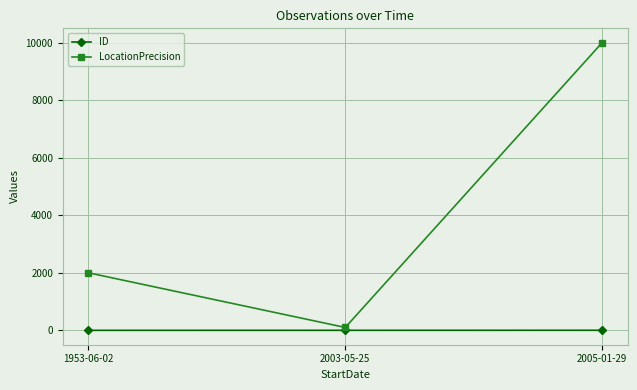

Which series has the widest spread of values?

LocationPrecision